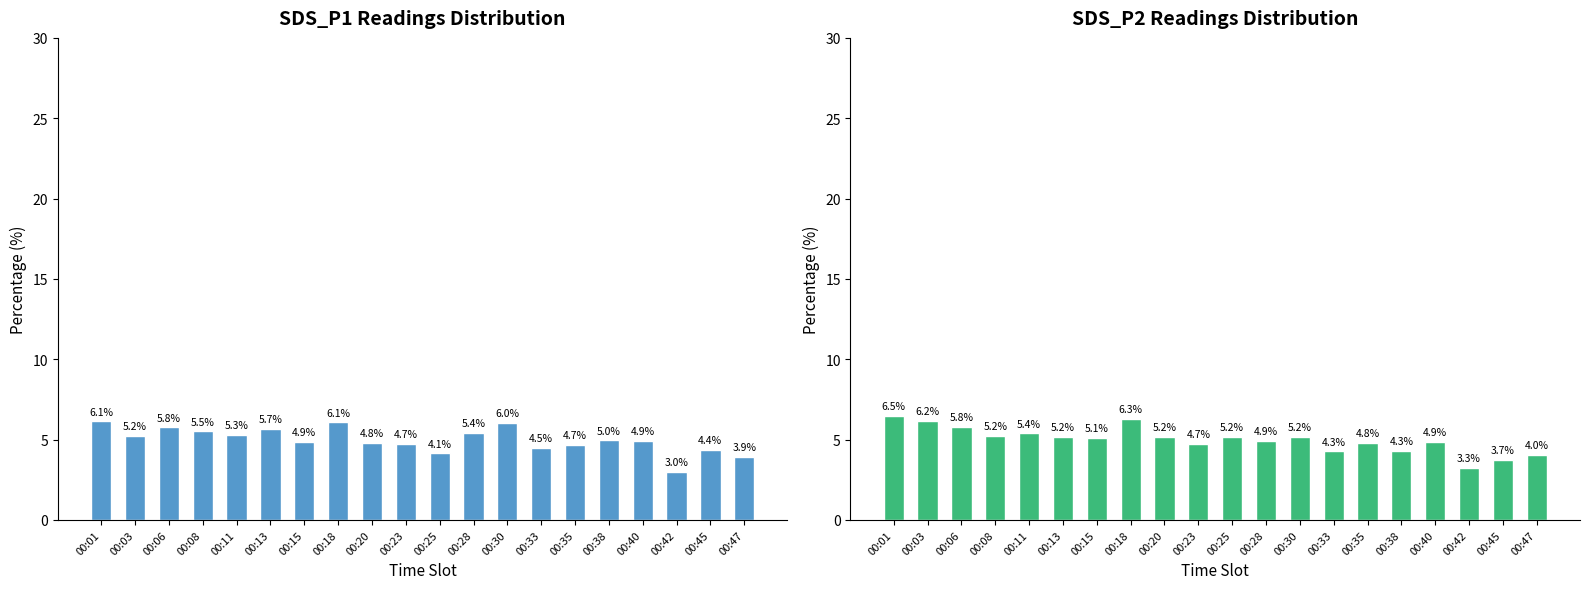

How many bars are there in total?

40